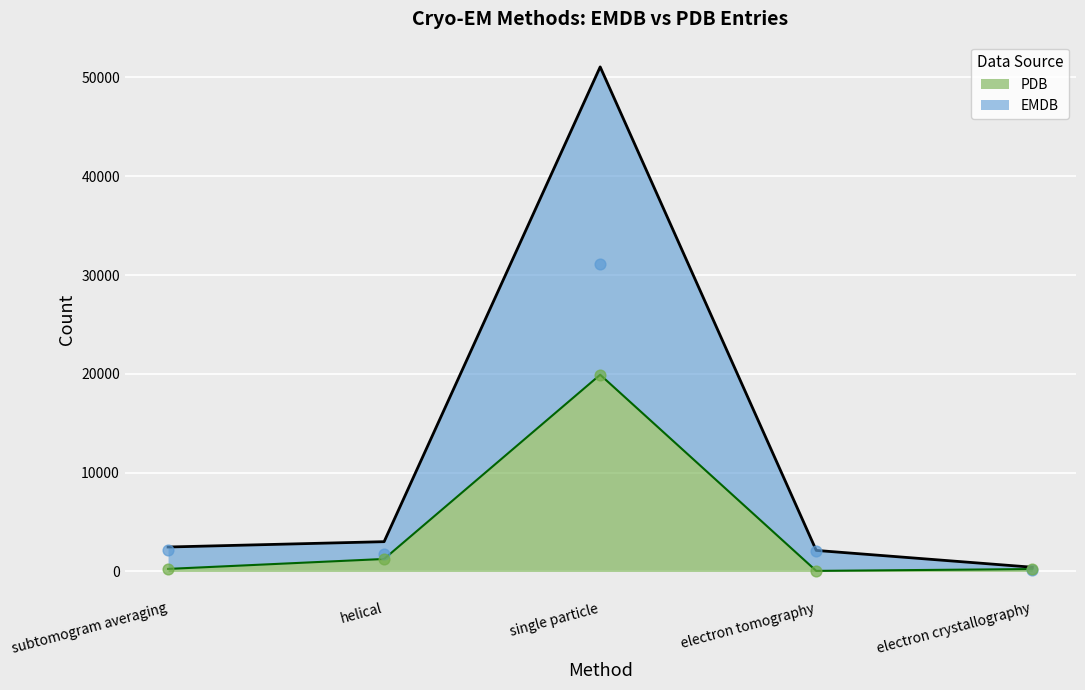

Which series reaches the minimum Y coordinate?

PDB